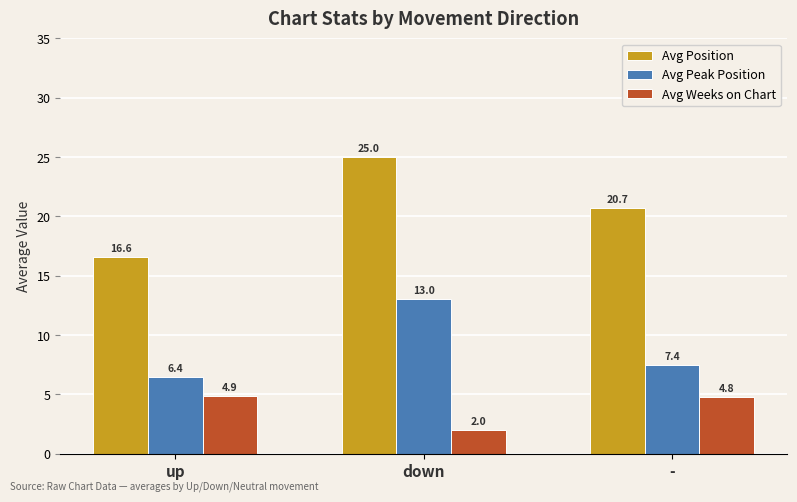

Which series has the widest spread of values?

Avg Position